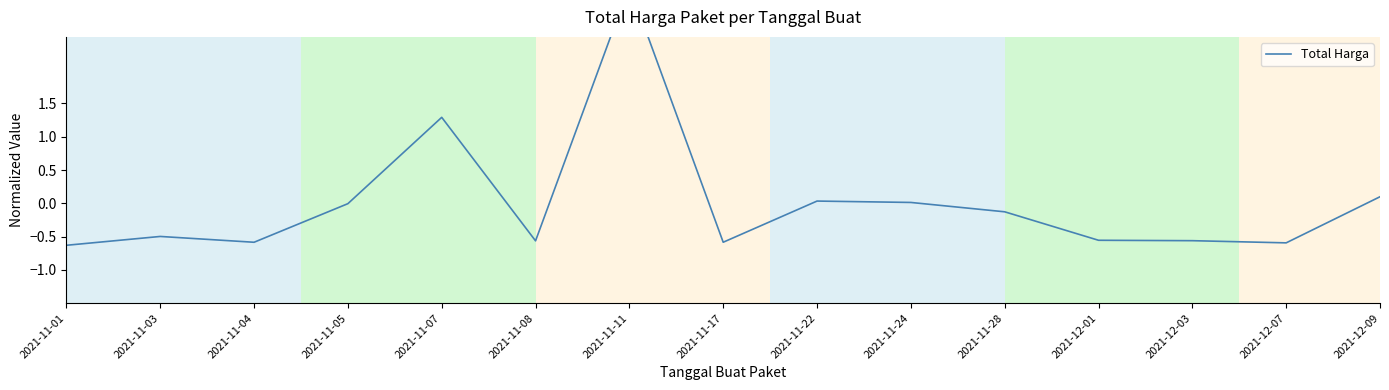

Rank the categories by value from highest to lowest.

2021-11-11, 2021-11-07, 2021-12-09, 2021-11-22, 2021-11-24, 2021-11-05, 2021-11-28, 2021-11-03, 2021-12-01, 2021-12-03, 2021-11-08, 2021-11-17, 2021-11-04, 2021-12-07, 2021-11-01